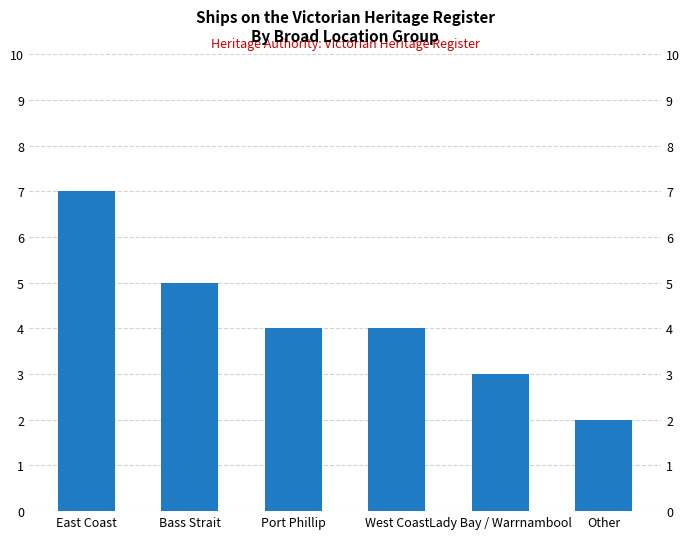

What is the approximate value at East Coast?

7